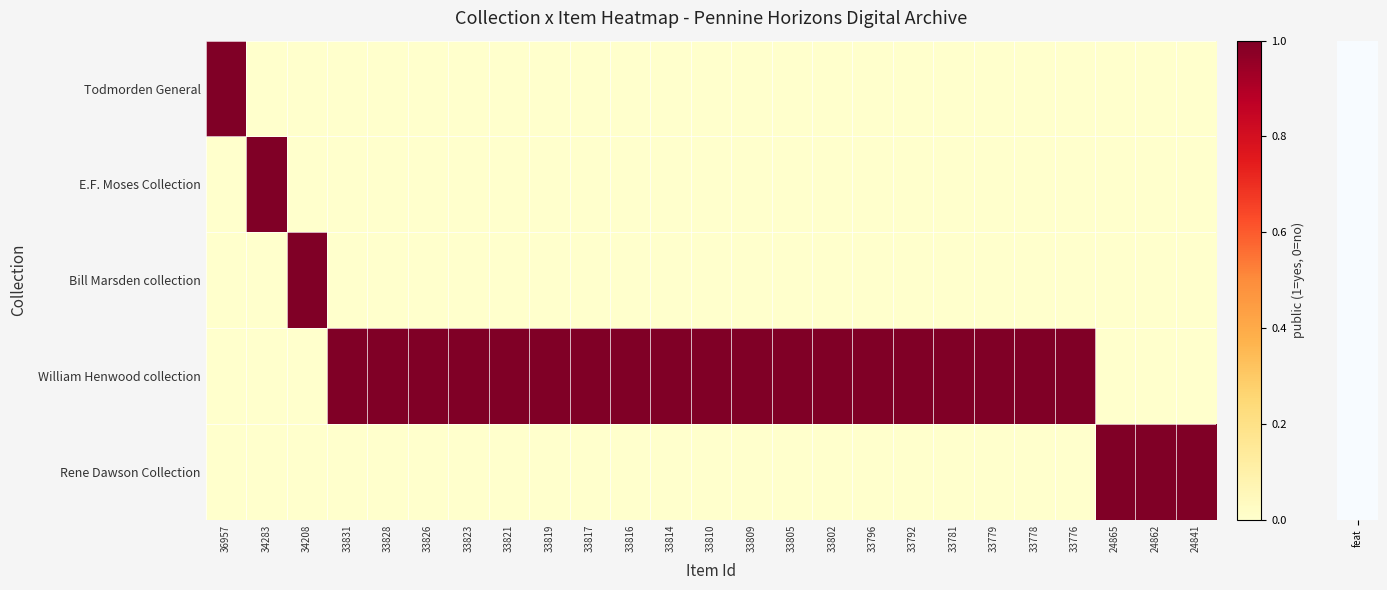

Which category has the highest value across all series?

36957